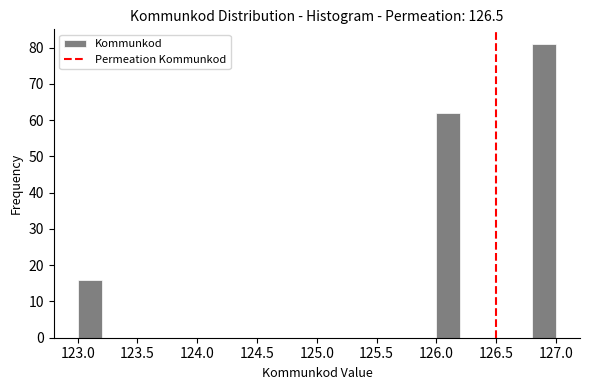

Reading left to right, transcribe this chart: for each bar, give the range it covers on the x-axis and its height. The values are not printed on the chart, so give them approximately, as read against the axis.

123.0 to 123.2: 16
123.2 to 123.4: 0
123.4 to 123.6: 0
123.6 to 123.8: 0
123.8 to 124.0: 0
124.0 to 124.2: 0
124.2 to 124.4: 0
124.4 to 124.6: 0
124.6 to 124.8: 0
124.8 to 125.0: 0
125.0 to 125.2: 0
125.2 to 125.4: 0
125.4 to 125.6: 0
125.6 to 125.8: 0
125.8 to 126.0: 0
126.0 to 126.2: 62
126.2 to 126.4: 0
126.4 to 126.6: 0
126.6 to 126.8: 0
126.8 to 127.0: 81